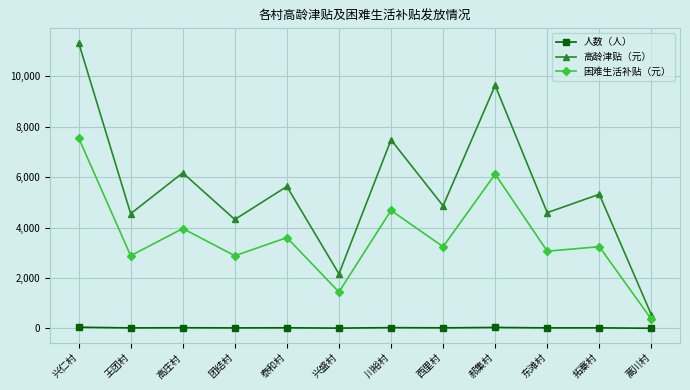

What position from the left is 高庄村?

3